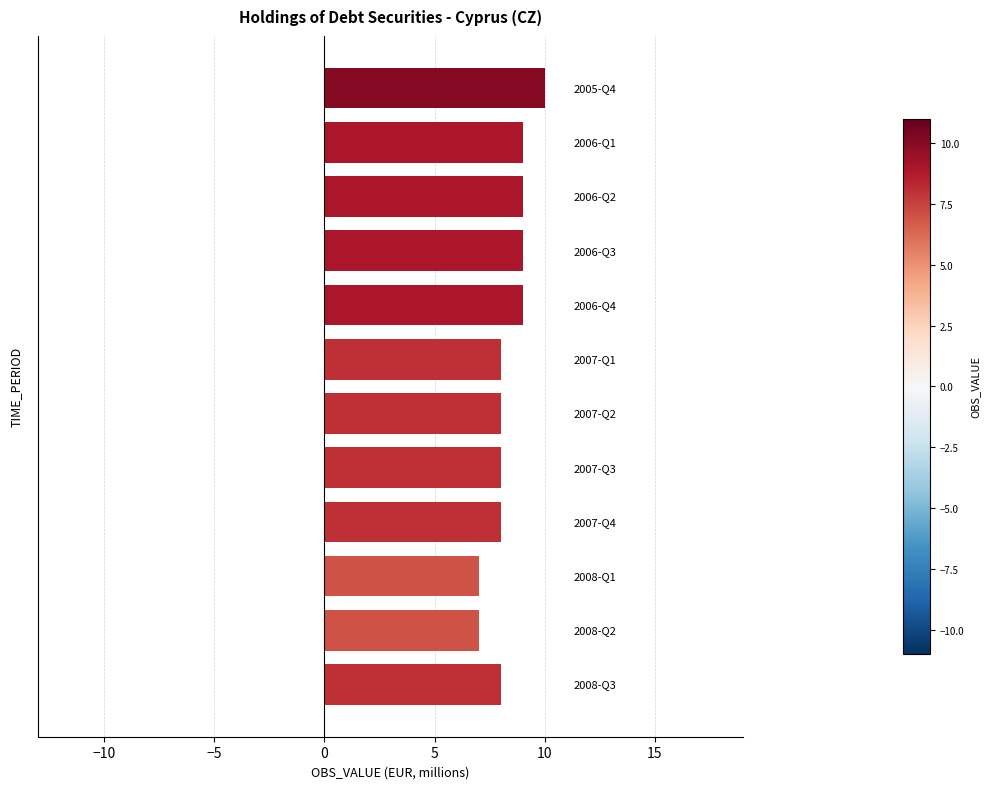

What is the sum of all values?

100